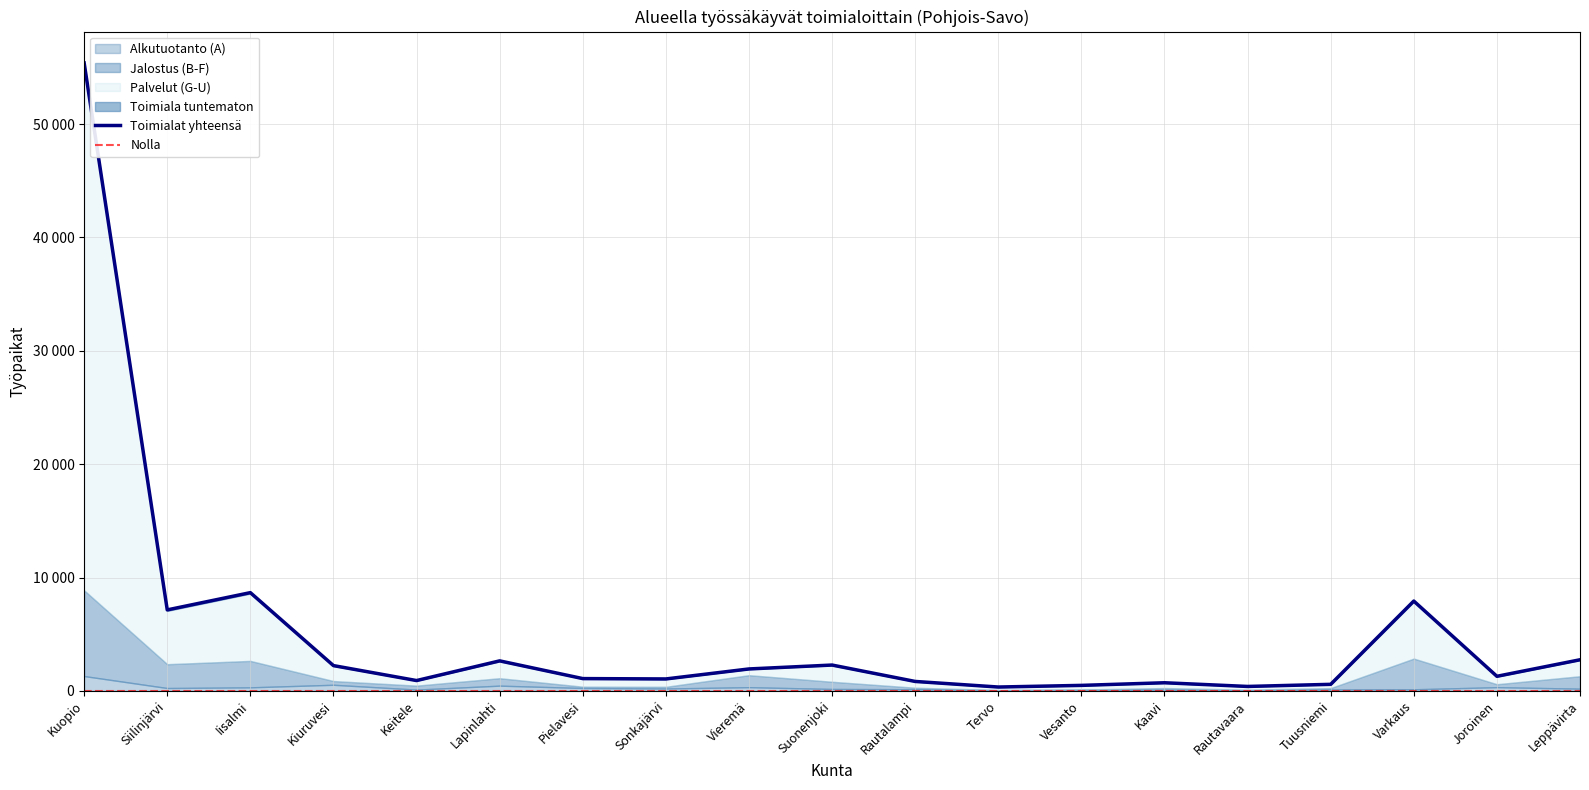

Which has a higher value, Leppävirta or Kuopio?

Kuopio